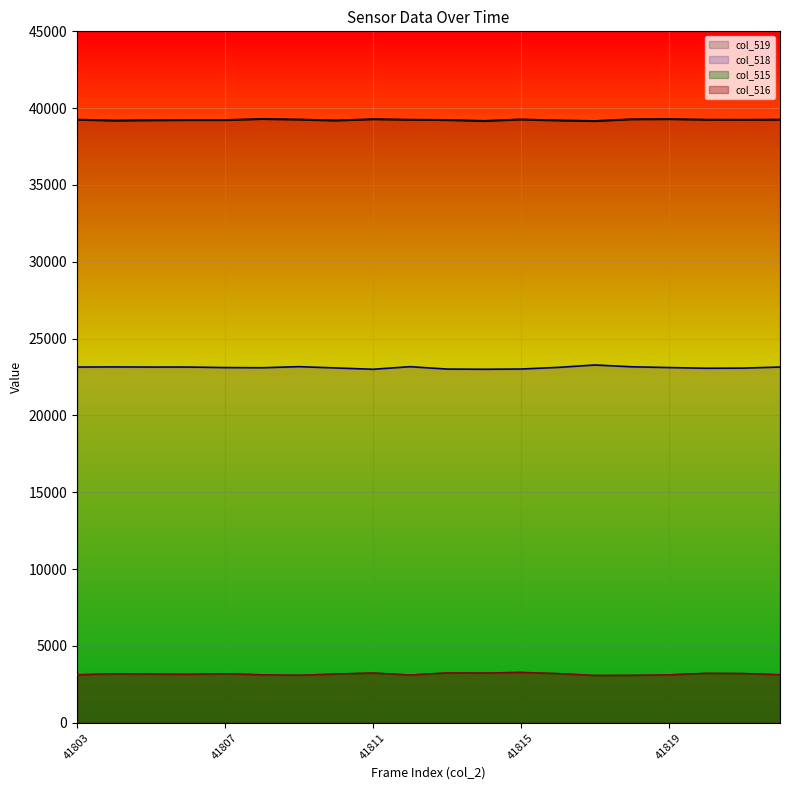

At which category does col_518 reach its first local peak?

41804